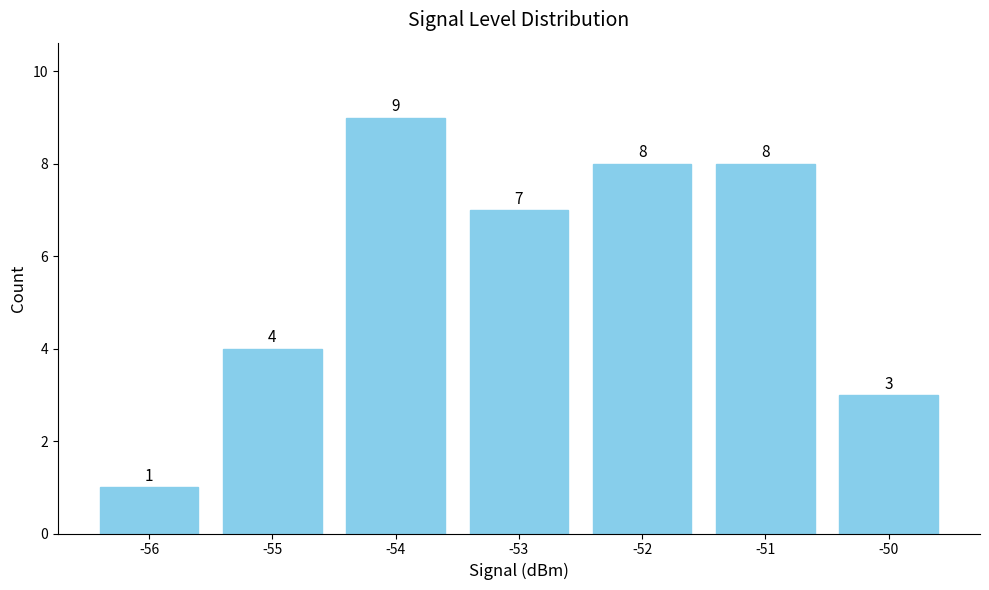

How many values are below 7?

3